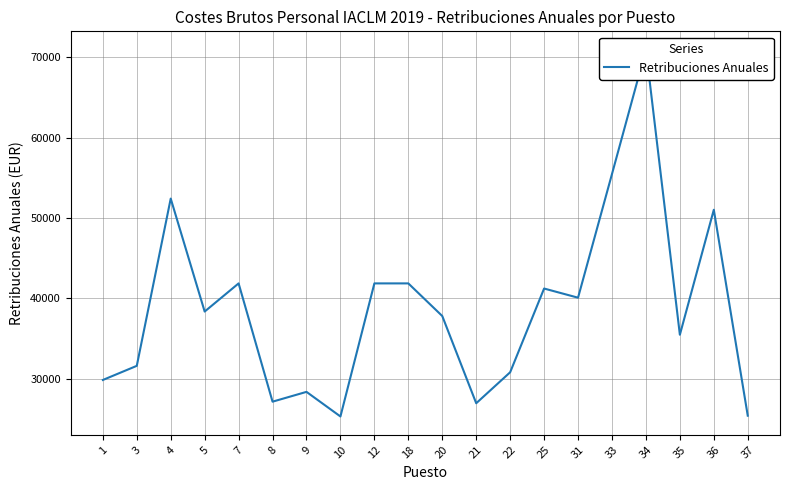

What is the difference between the maximum and minimum values?

45584.4